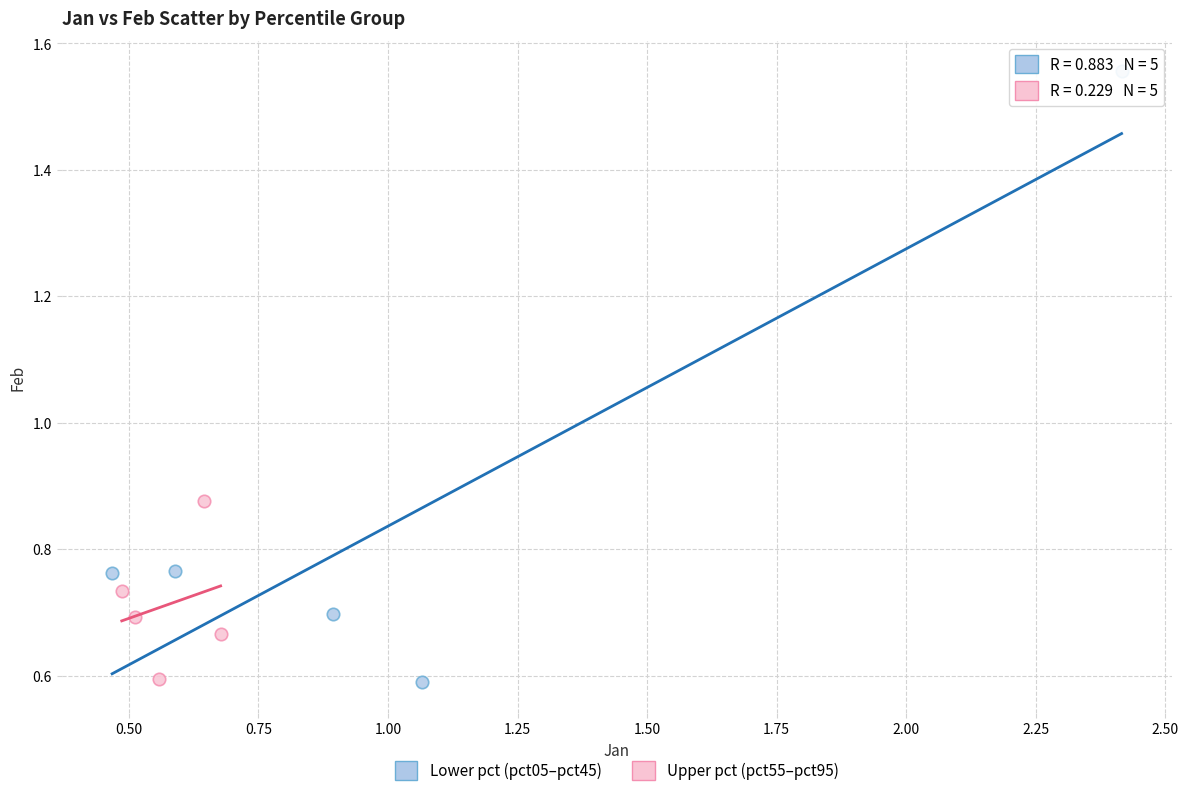

Which series has the largest Y range (max minus min)?

Lower pct (pct05–pct45)